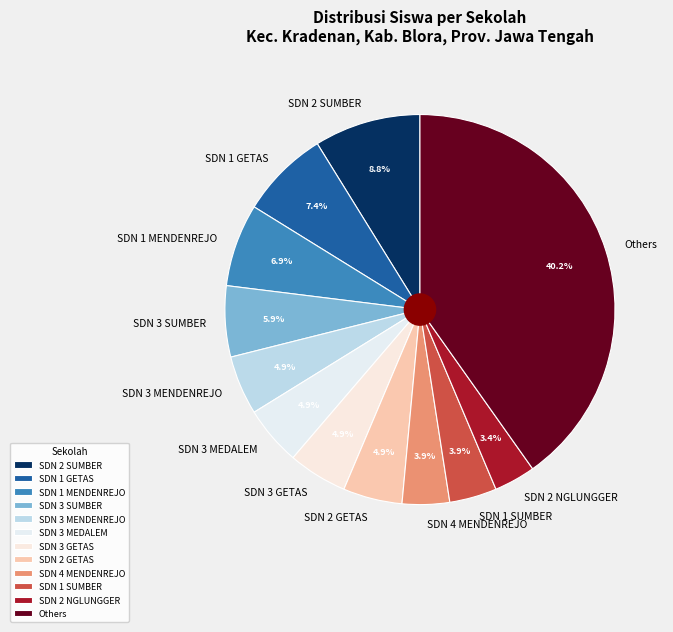

Count the number of slices in the pie.

12